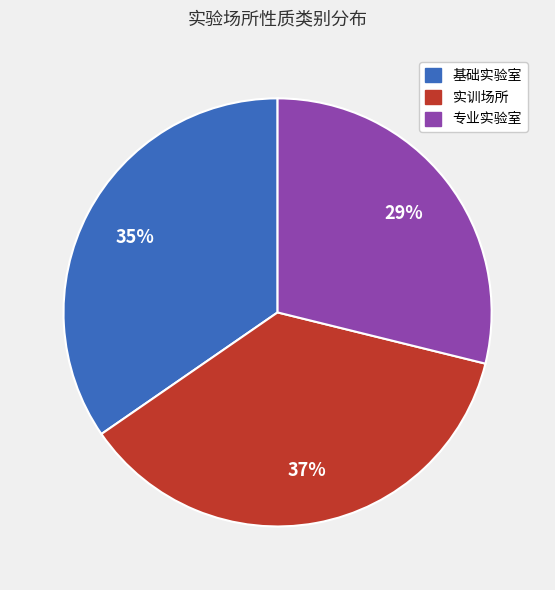

Which slice is the smallest?

专业实验室